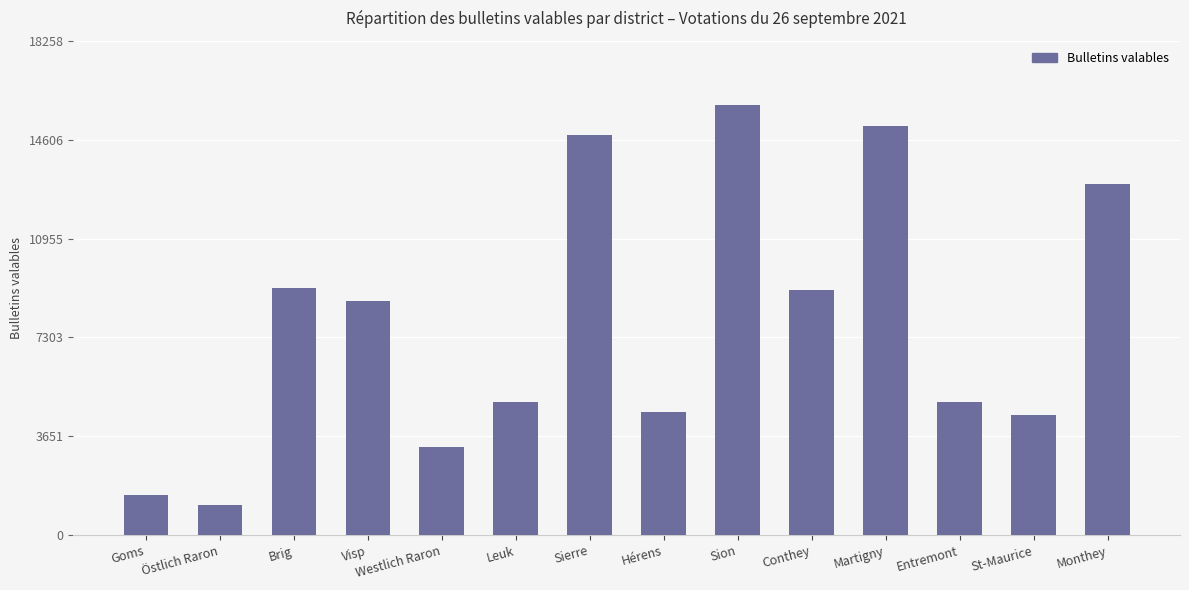

At which category does the chart reach its minimum across all series?

Östlich Raron